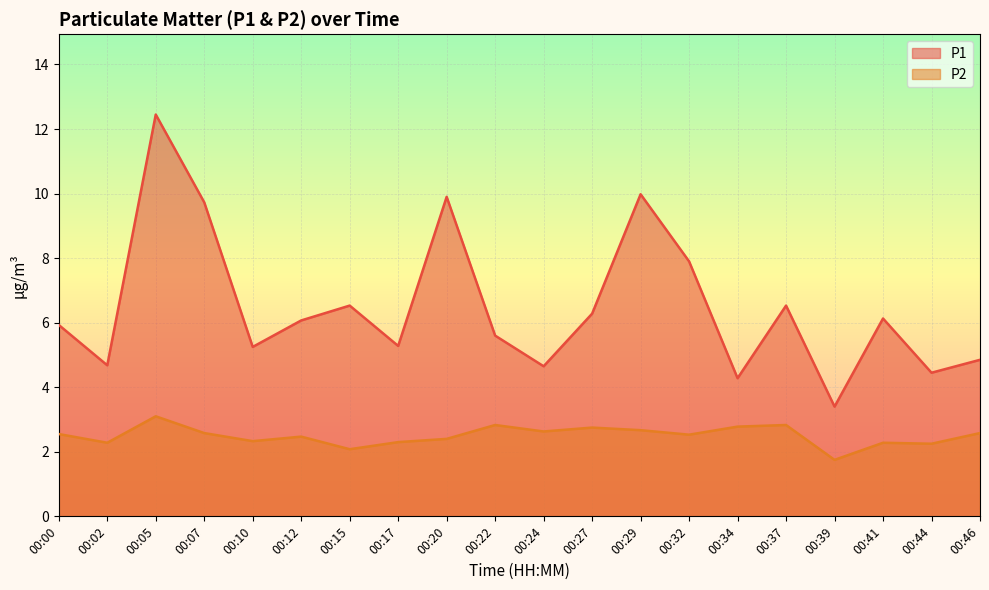

What is the value of the P2 point at the 20th from the left?

2.6